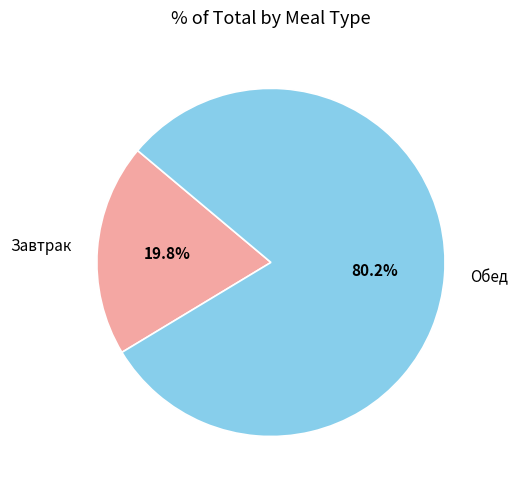

Is Обед the majority of the pie?

Yes